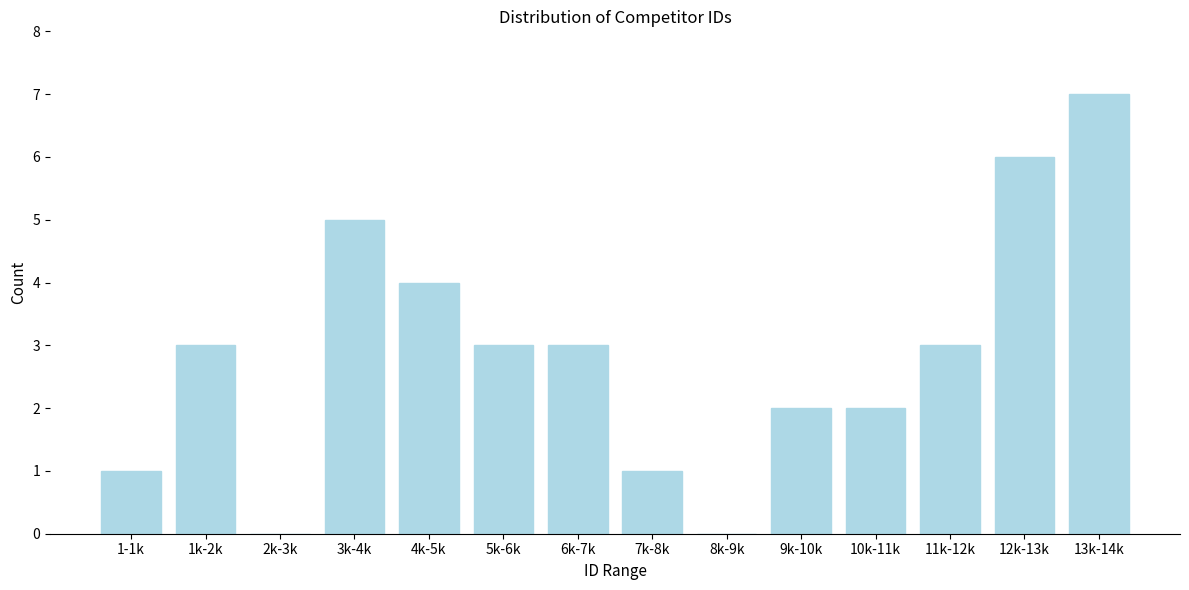

Reading left to right, what are all the values shown in this chart?

1-1k=1	1k-2k=3	2k-3k=0	3k-4k=5	4k-5k=4	5k-6k=3	6k-7k=3	7k-8k=1	8k-9k=0	9k-10k=2	10k-11k=2	11k-12k=3	12k-13k=6	13k-14k=7